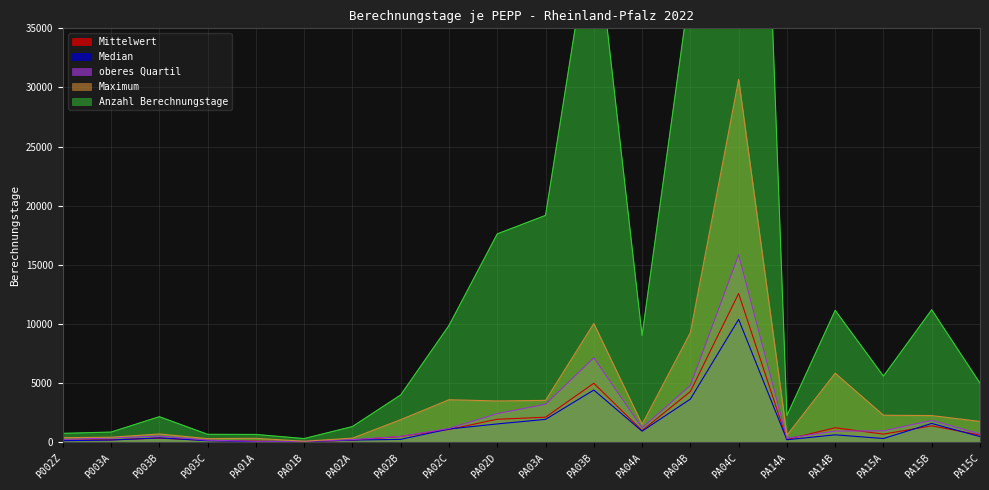

Read the Mittelwert value at PA01B.

65.4